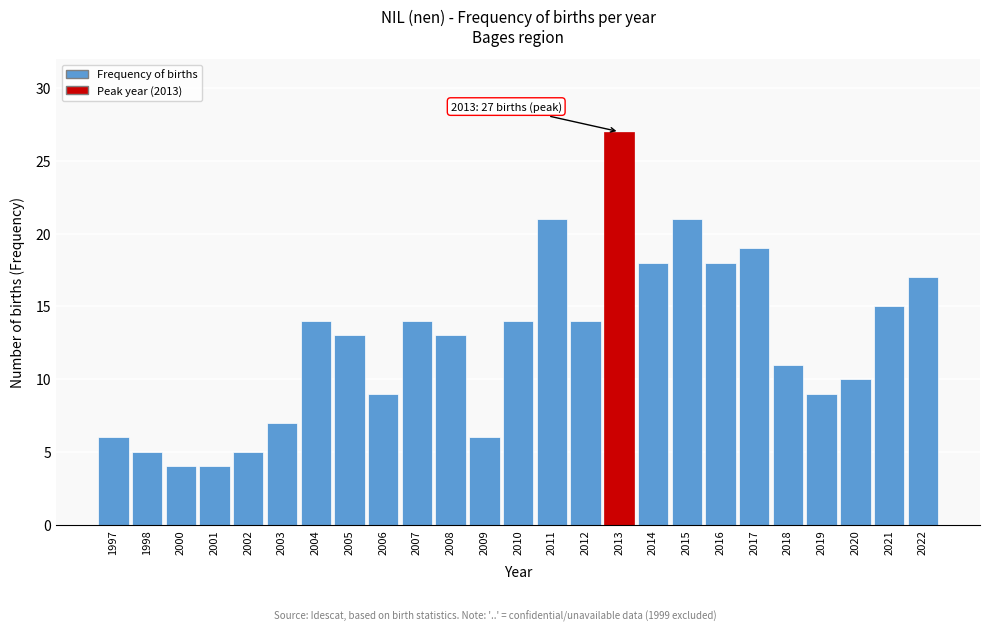

Reading left to right, extract all data points from this chart.

6	5	4	4	5	7	14	13	9	14	13	6	14	21	14	27	18	21	18	19	11	9	10	15	17